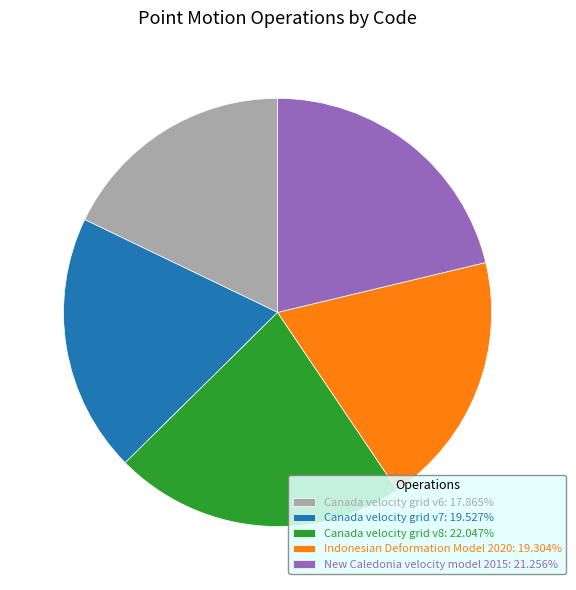

True or false: Canada velocity grid v7 accounts for 20% of the total.

True